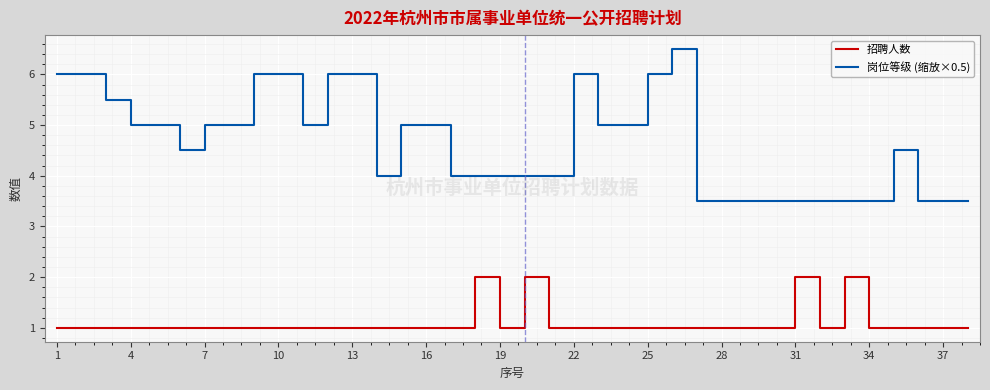

Which series has the largest total across all categories?

岗位等级 (缩放×0.5)